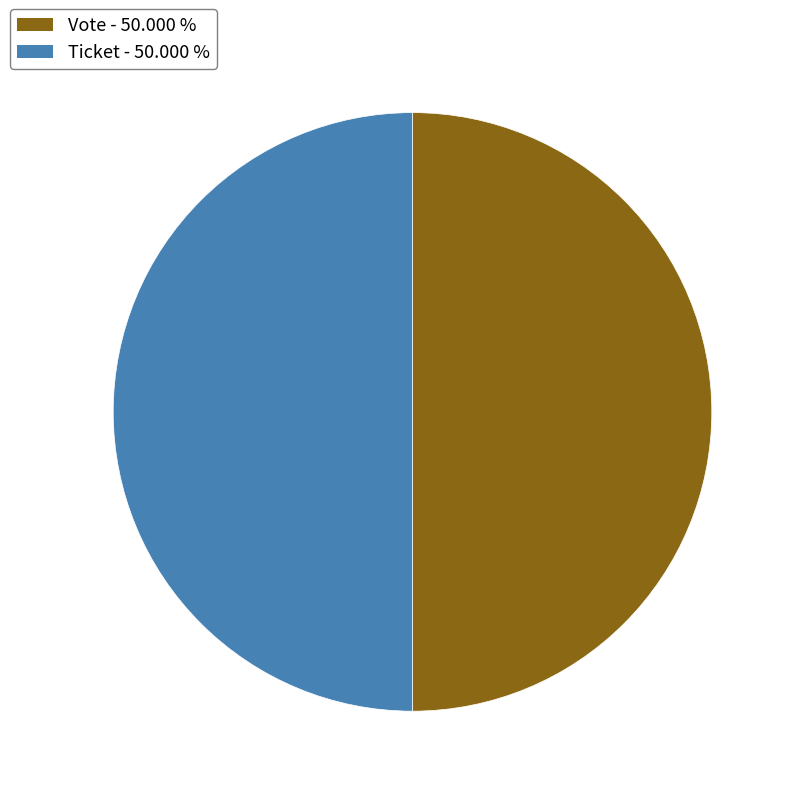

Approximately how many times larger is the value at Ticket compared to Vote?

1.0